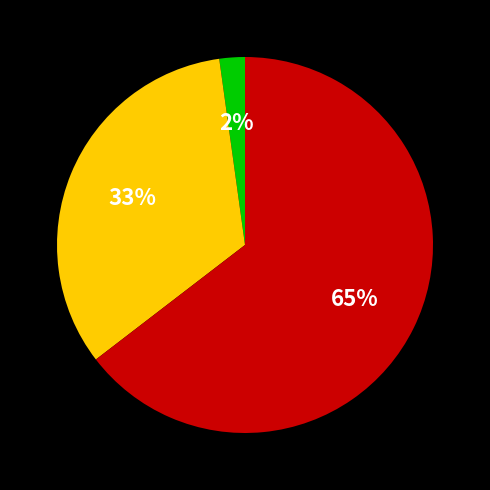

To the nearest percent, what is the average slice percentage?

33%